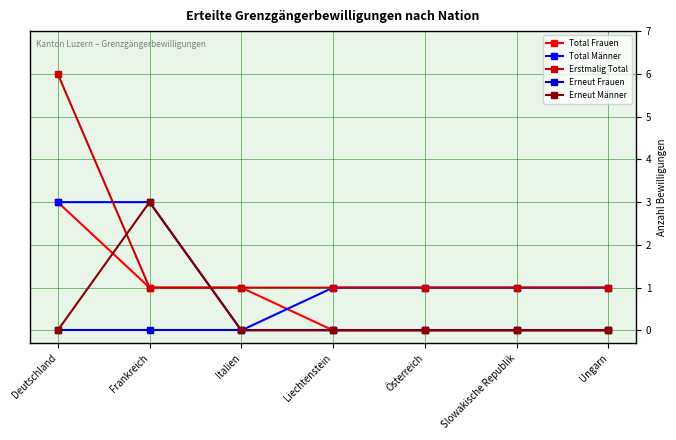

List the series in order of their overall mean, lowest first.

Erneut Frauen, Erneut Männer, Total Frauen, Total Männer, Erstmalig Total